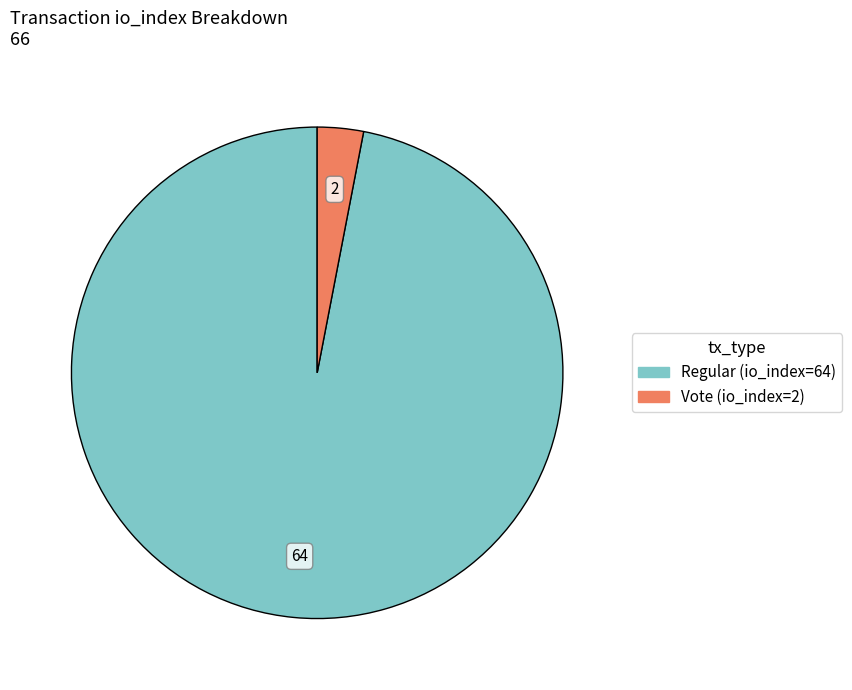

Which category has the biggest portion of the pie?

Regular (io_index=64)